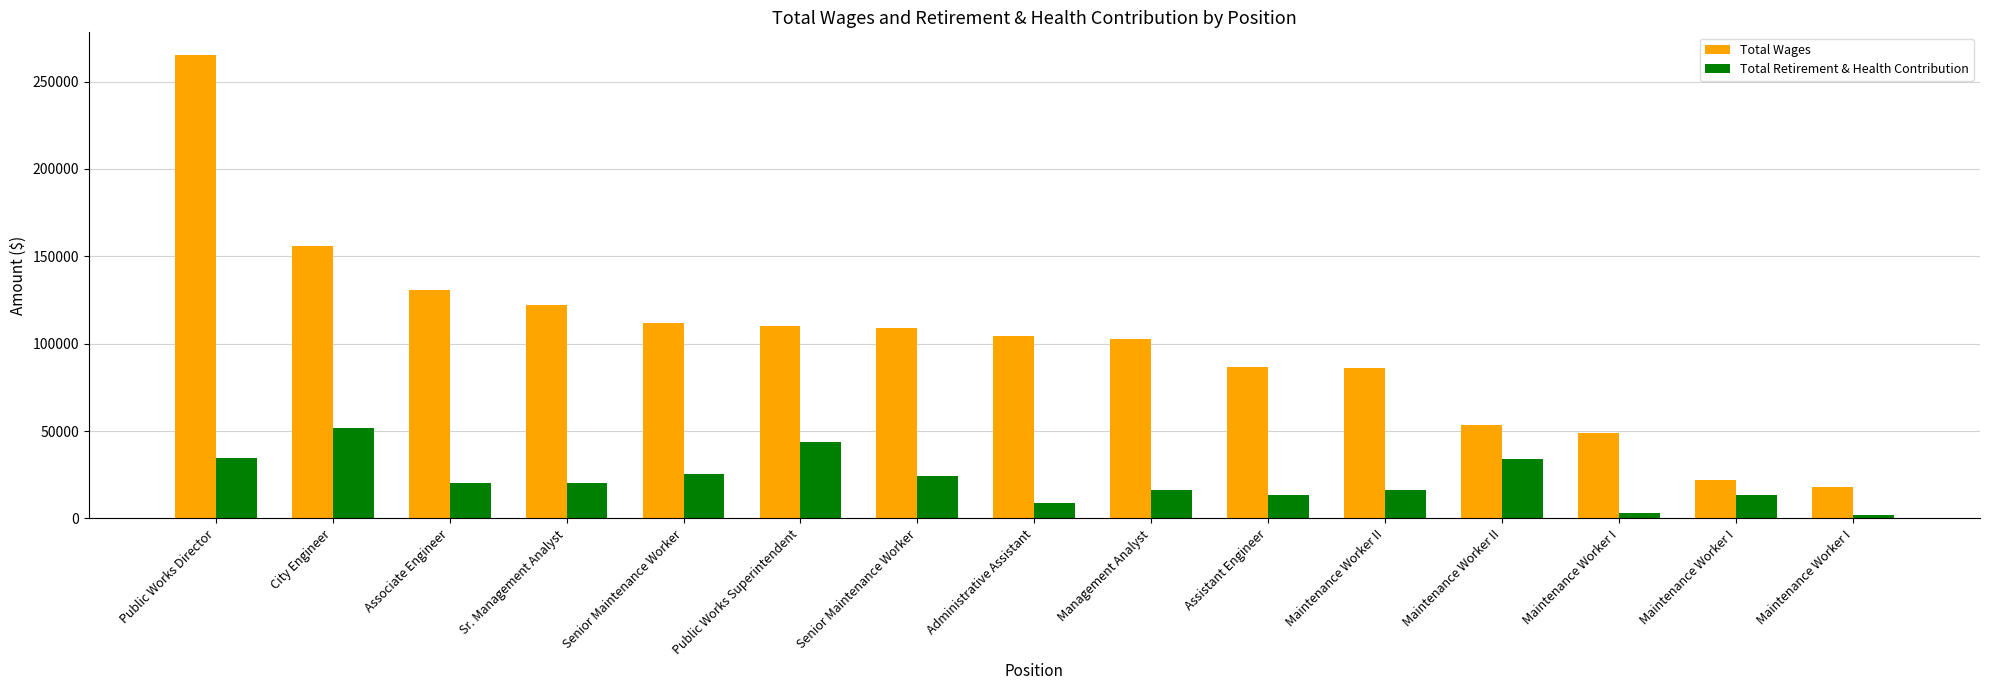

What is the minimum value shown in the chart?

2225